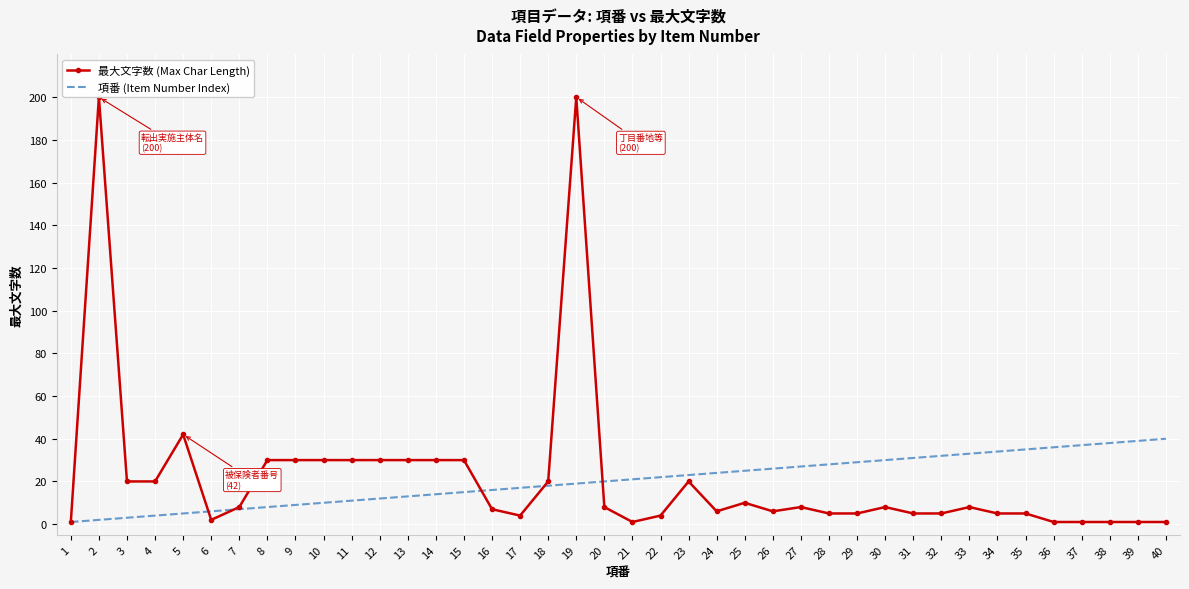

What is the greatest value displayed?

200